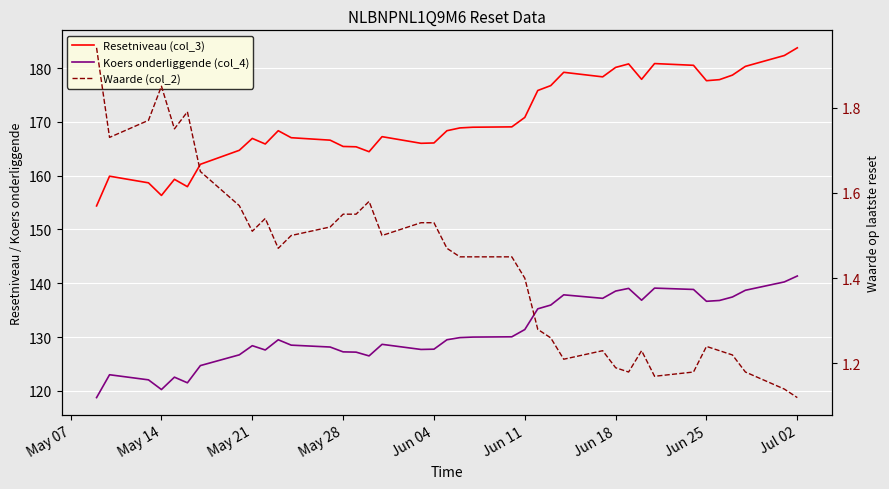

Rank the series by their maximum value, from lowest to highest.

Waarde (col_2), Koers onderliggende (col_4), Resetniveau (col_3)